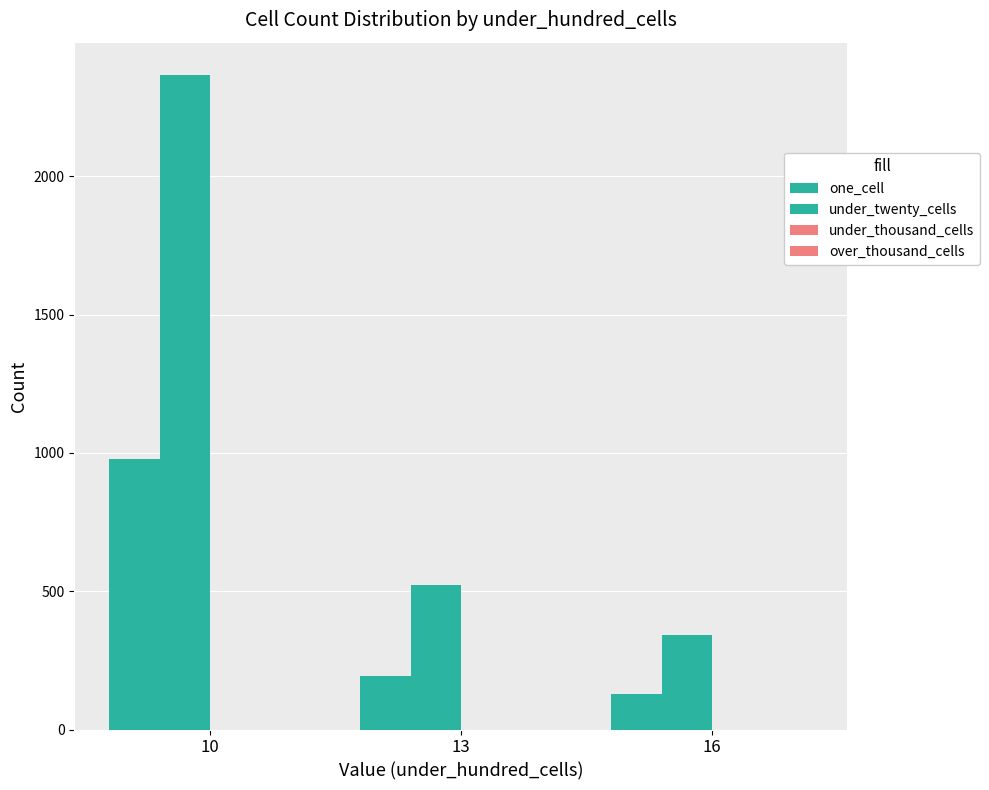

How many bars are there in total?

6